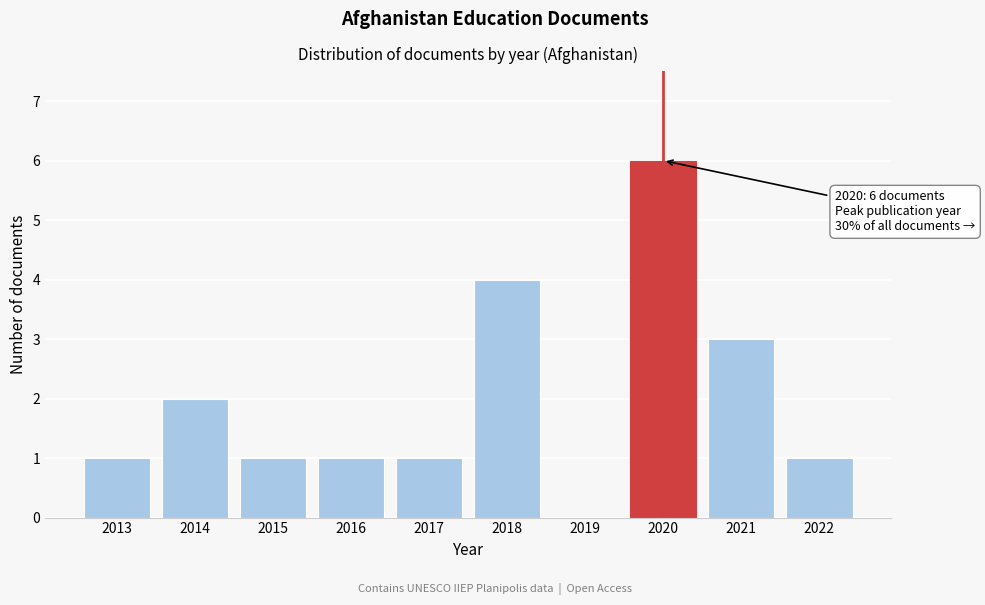

Reading right to left, extract all data points from this chart.

2022=1	2021=3	2020=6	2019=0	2018=4	2017=1	2016=1	2015=1	2014=2	2013=1